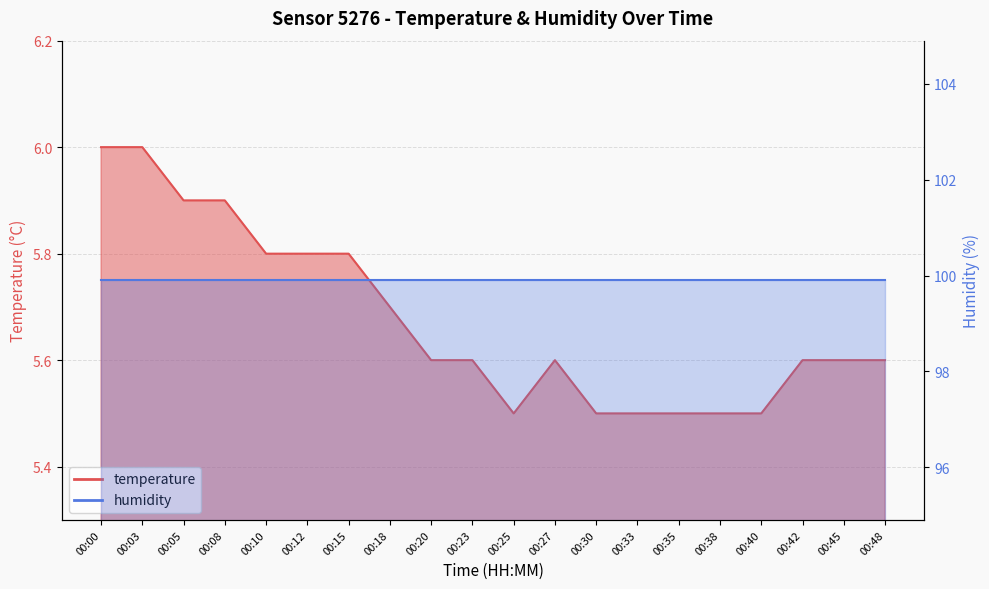

At which category does the chart reach its peak across all series?

00:00